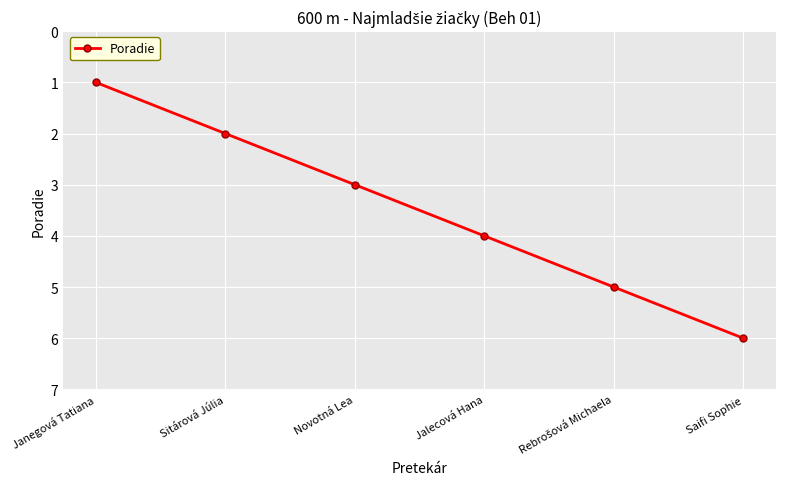

Which label corresponds to the largest value in the chart?

Saifi Sophie